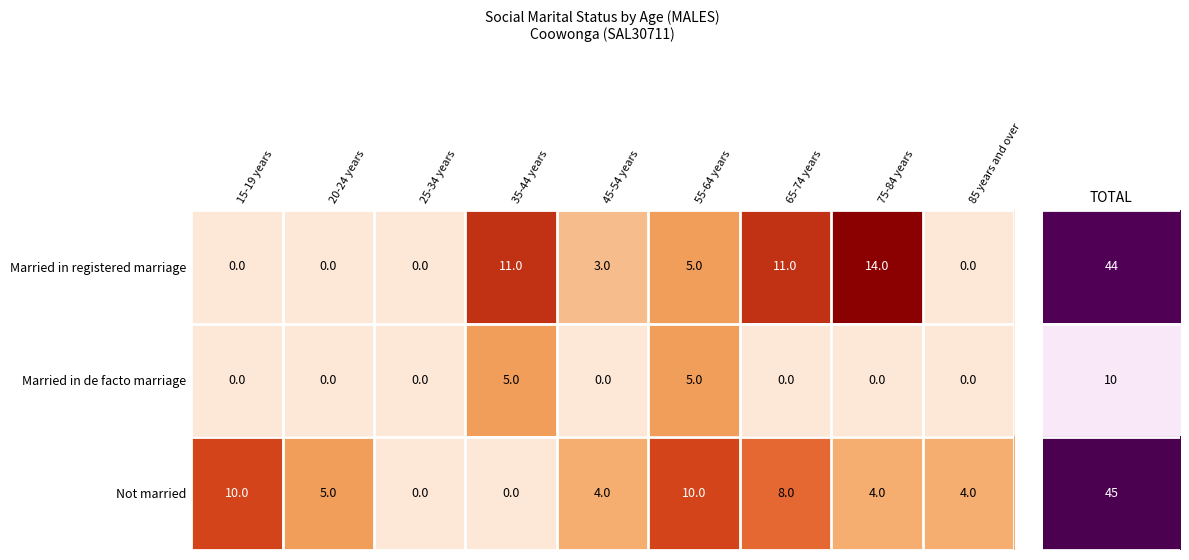

What is the maximum value for Married in de facto marriage?

5